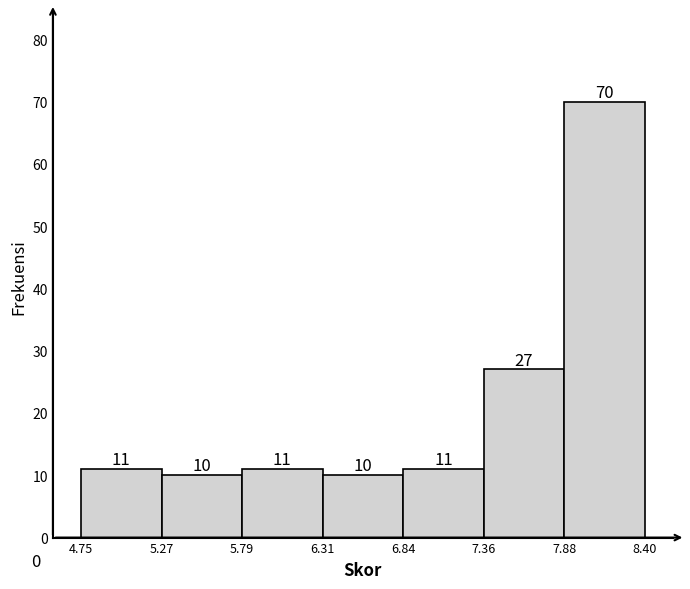

Reading left to right, list every bar in this chart as the range it spans on the x-axis followed by its height.

4.75 to 5.27: 11
5.27 to 5.79: 10
5.79 to 6.31: 11
6.31 to 6.84: 10
6.84 to 7.36: 11
7.36 to 7.88: 27
7.88 to 8.40: 70